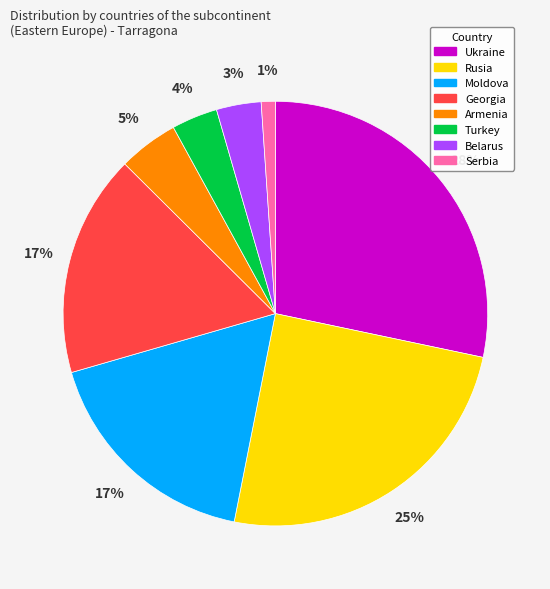

What is the ratio of the value at Belarus to the value at Rusia?

0.1